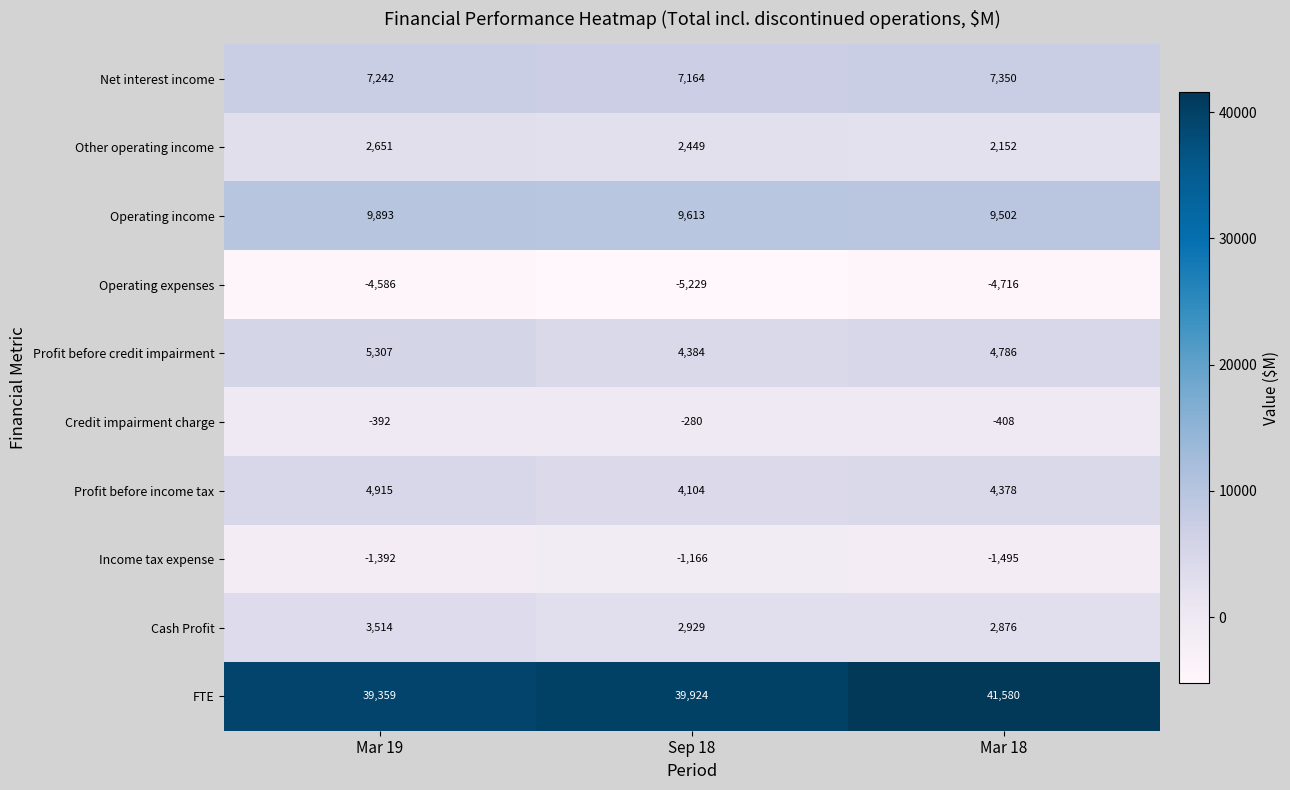

What is the sum of the Operating income values at Sep 18 and Mar 19?

19506